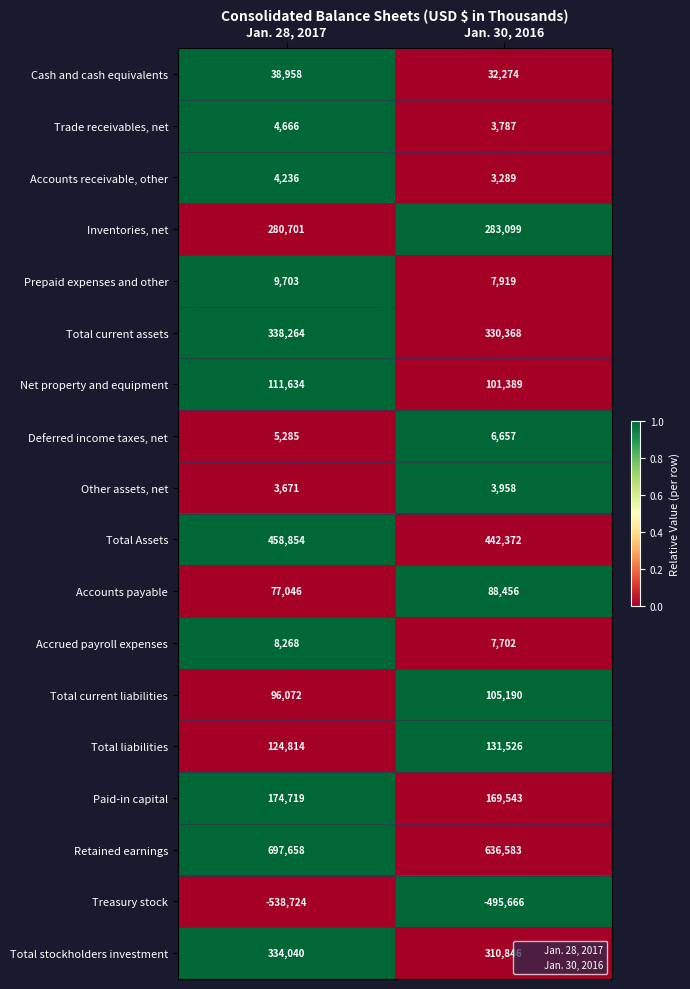

At Jan. 28, 2017, list the series in order from largest to smallest.

Retained earnings, Total Assets, Total current assets, Total stockholders investment, Inventories, net, Paid-in capital, Total liabilities, Net property and equipment, Total current liabilities, Accounts payable, Cash and cash equivalents, Prepaid expenses and other, Accrued payroll expenses, Deferred income taxes, net, Trade receivables, net, Accounts receivable, other, Other assets, net, Treasury stock